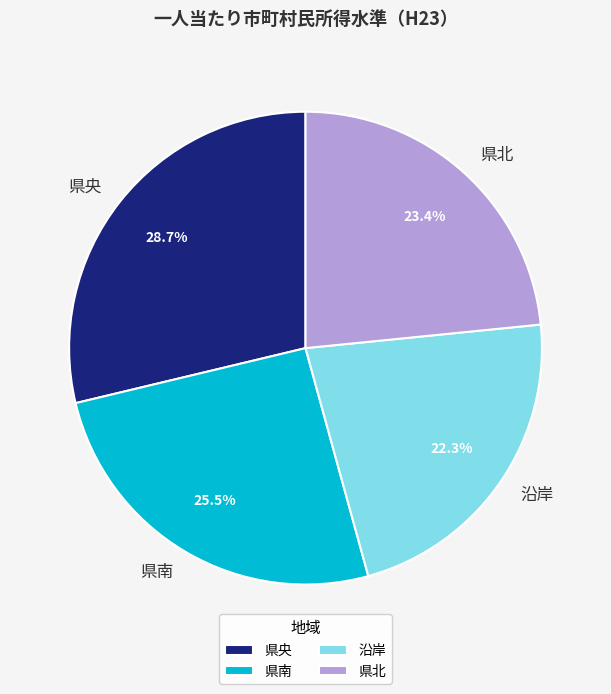

How many slices are in this pie chart?

4